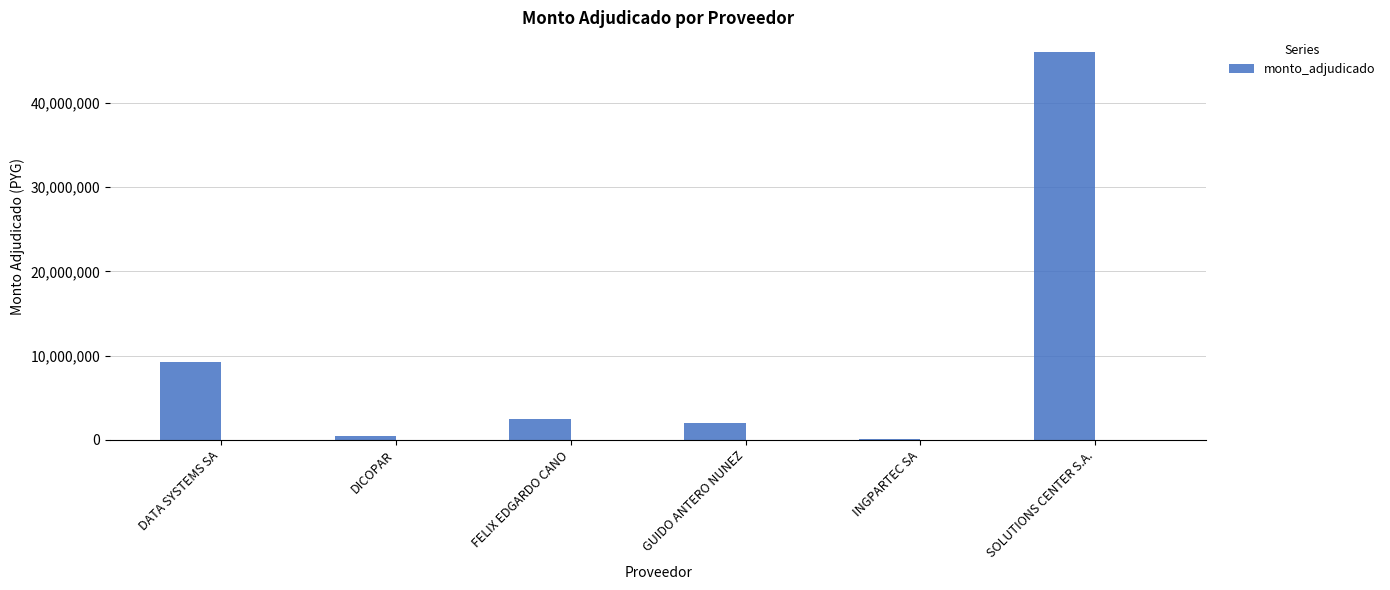

Rank the categories by value from highest to lowest.

SOLUTIONS CENTER S.A., DATA SYSTEMS SA, FELIX EDGARDO CANO, GUIDO ANTERO NUNEZ, DICOPAR, INGPARTEC SA